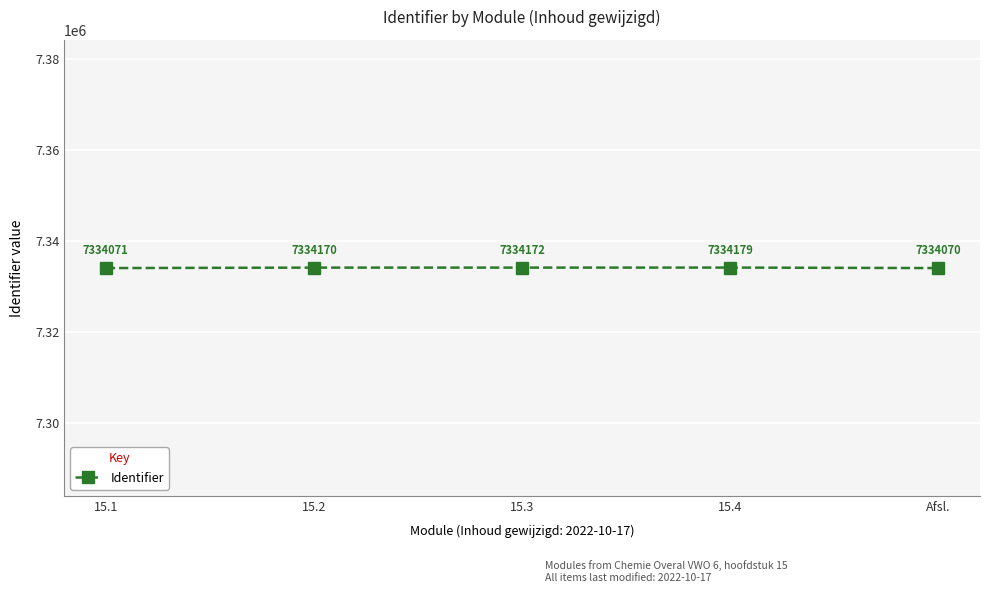

What is the approximate value at 15.4, to the nearest 10?

7334180